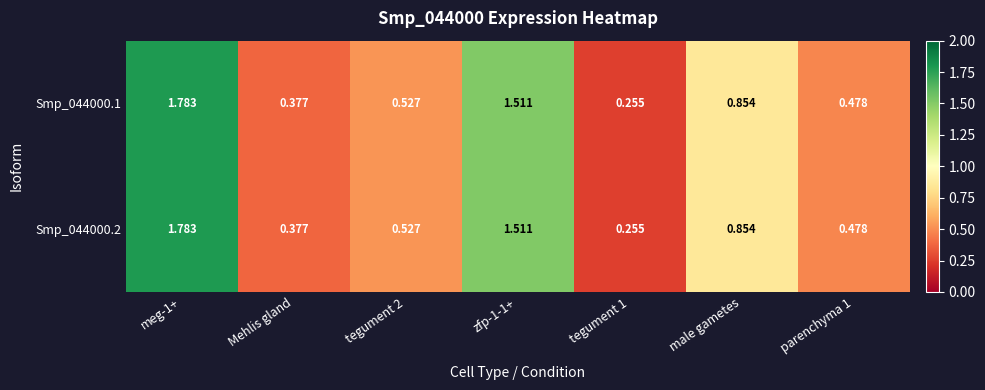

Is the value of Smp_044000.2 at meg-1+ greater than the value of Smp_044000.1 at male gametes?

Yes